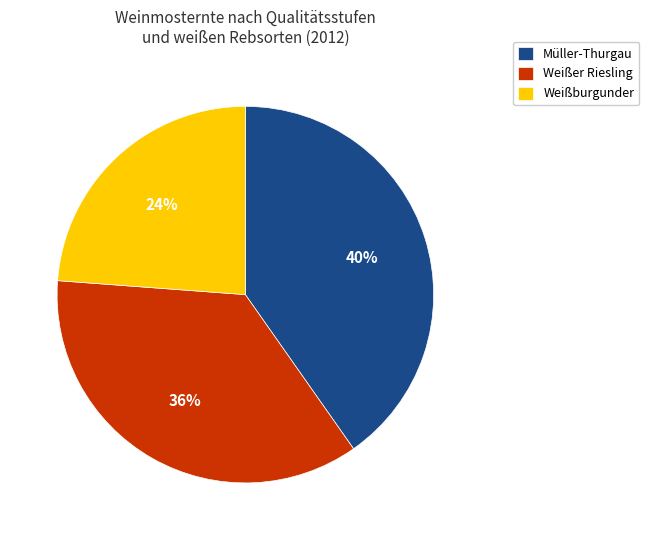

Rank the categories by value from lowest to highest.

Weißburgunder, Weißer Riesling, Müller-Thurgau